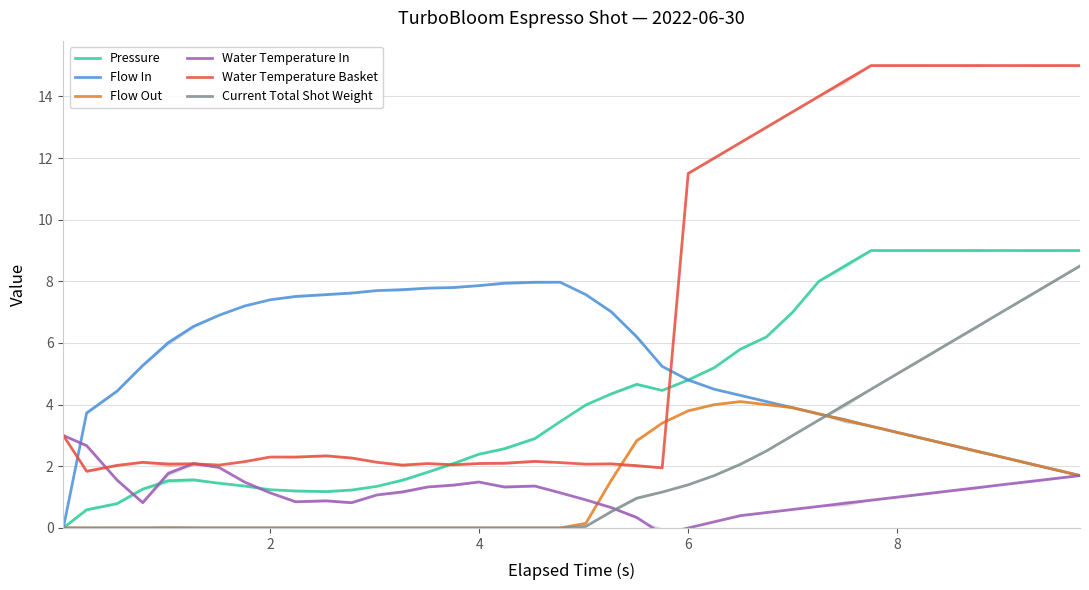

How many distinct data groups are displayed?

6